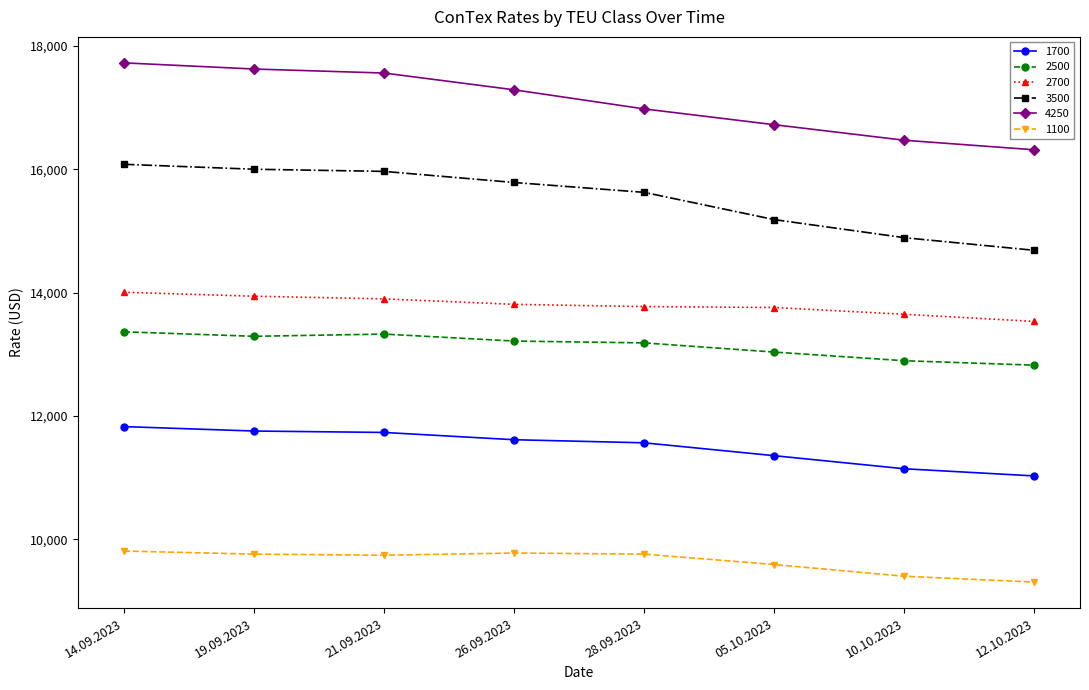

What is the total value across all series at 19.09.2023?

82371